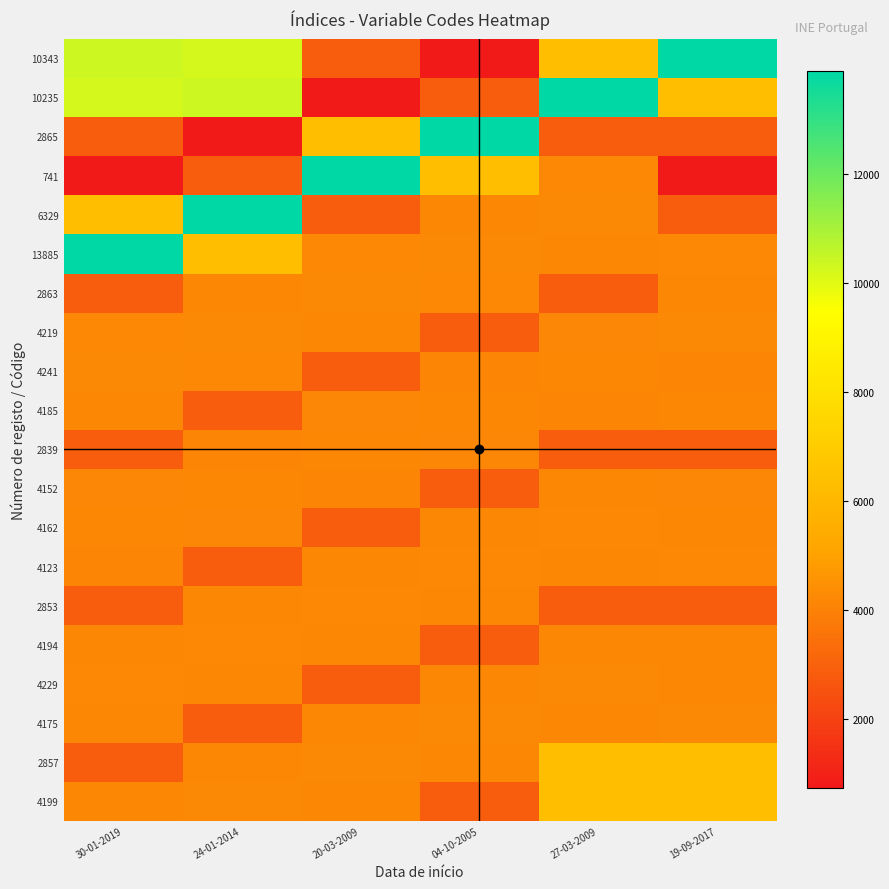

Which series has the largest range (max minus min)?

10343